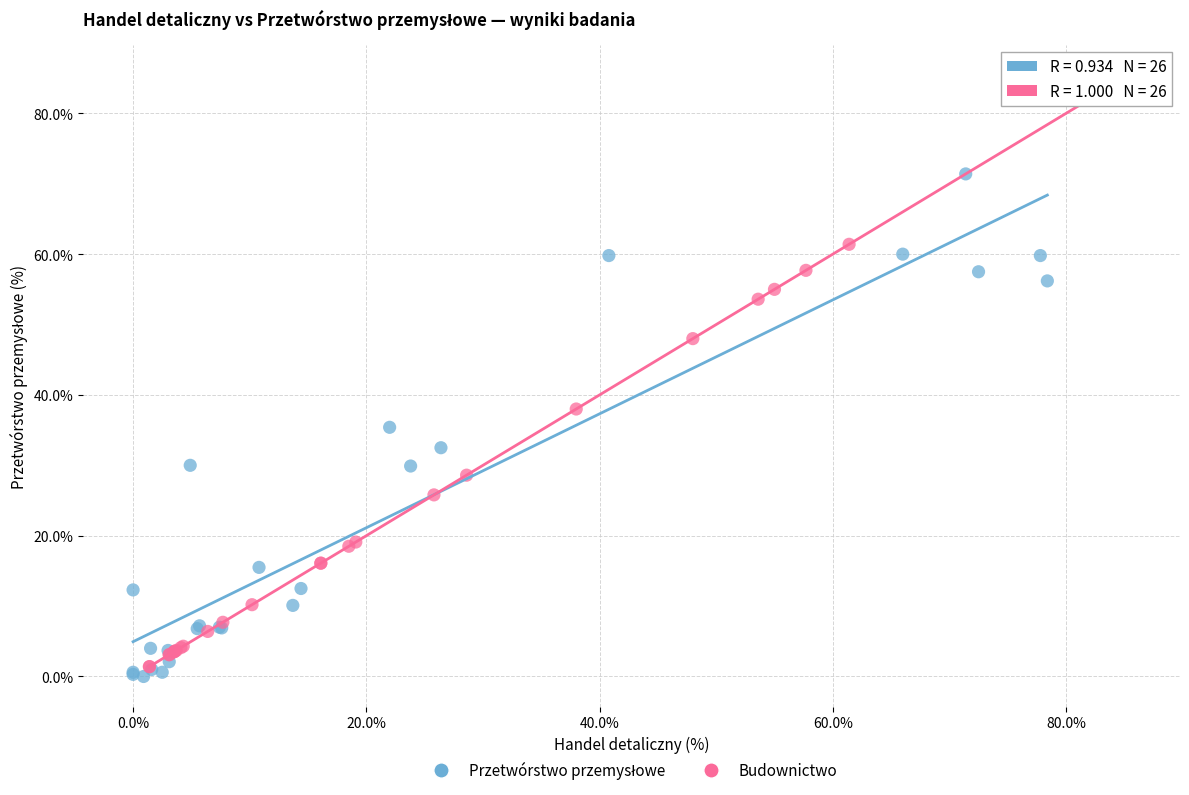

Which series has the largest Y range (max minus min)?

Budownictwo